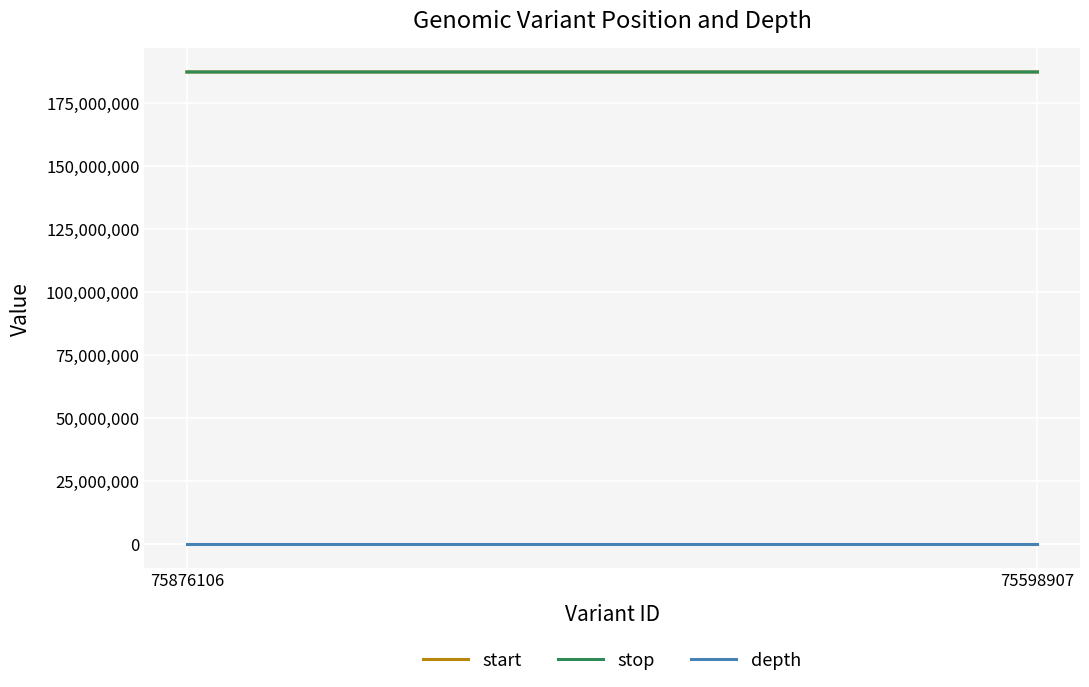

Reading left to right, extract all data points from this chart.

start: 75876106=187264552	75598907=187264600
stop: 75876106=187264553	75598907=187264601
depth: 75876106=24	75598907=27